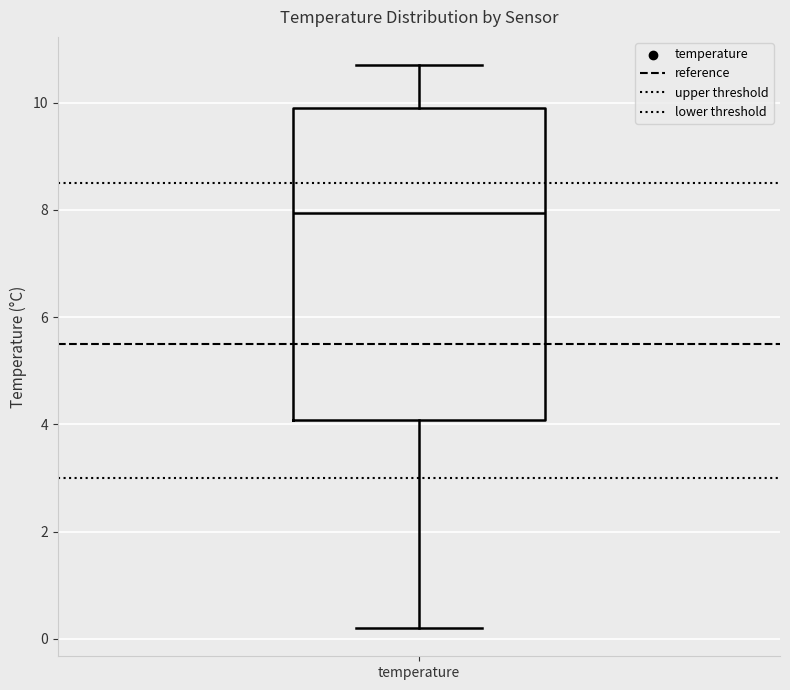

Where does the median line of the box for temperature sit on the y-axis? The values are not printed on the chart, so give them approximately, as read against the axis.

8.0